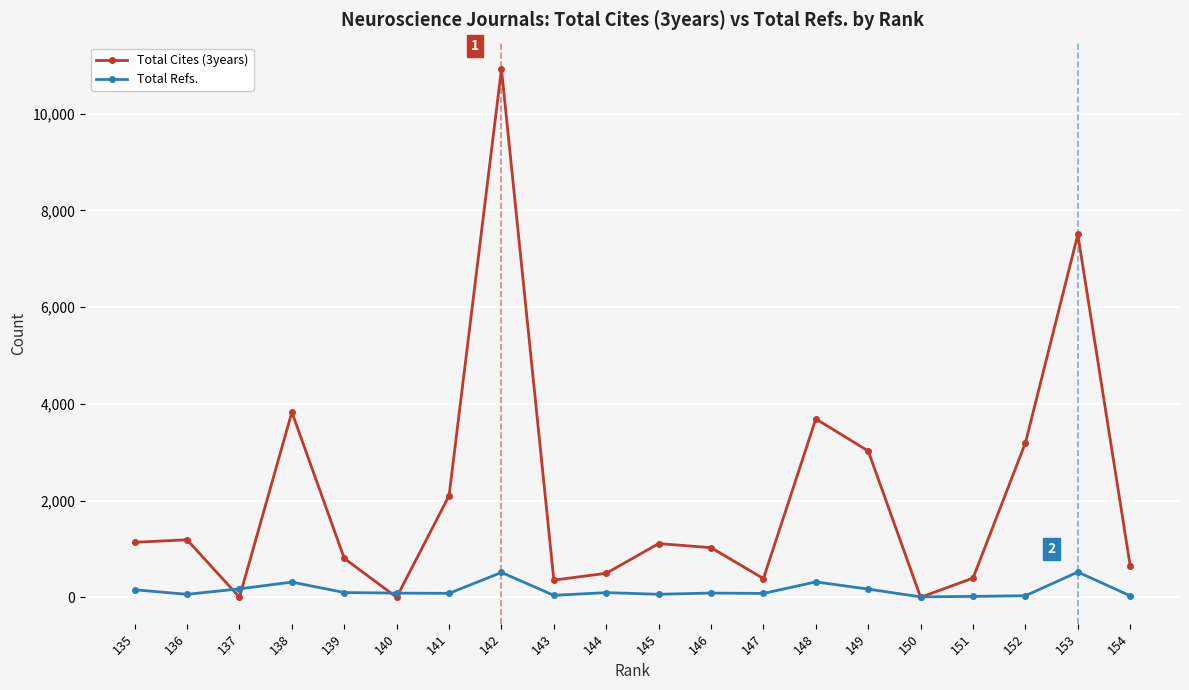

What value does the Total Refs. series have at 145, to the nearest 100?

100